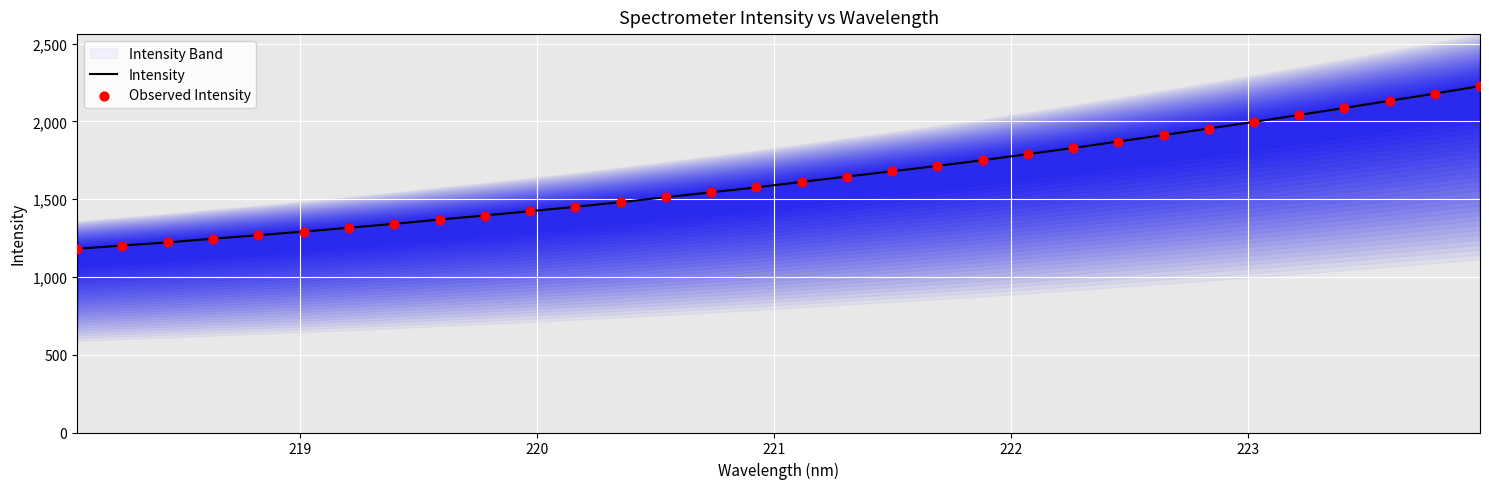

What is the minimum value for Intensity?

1181.0